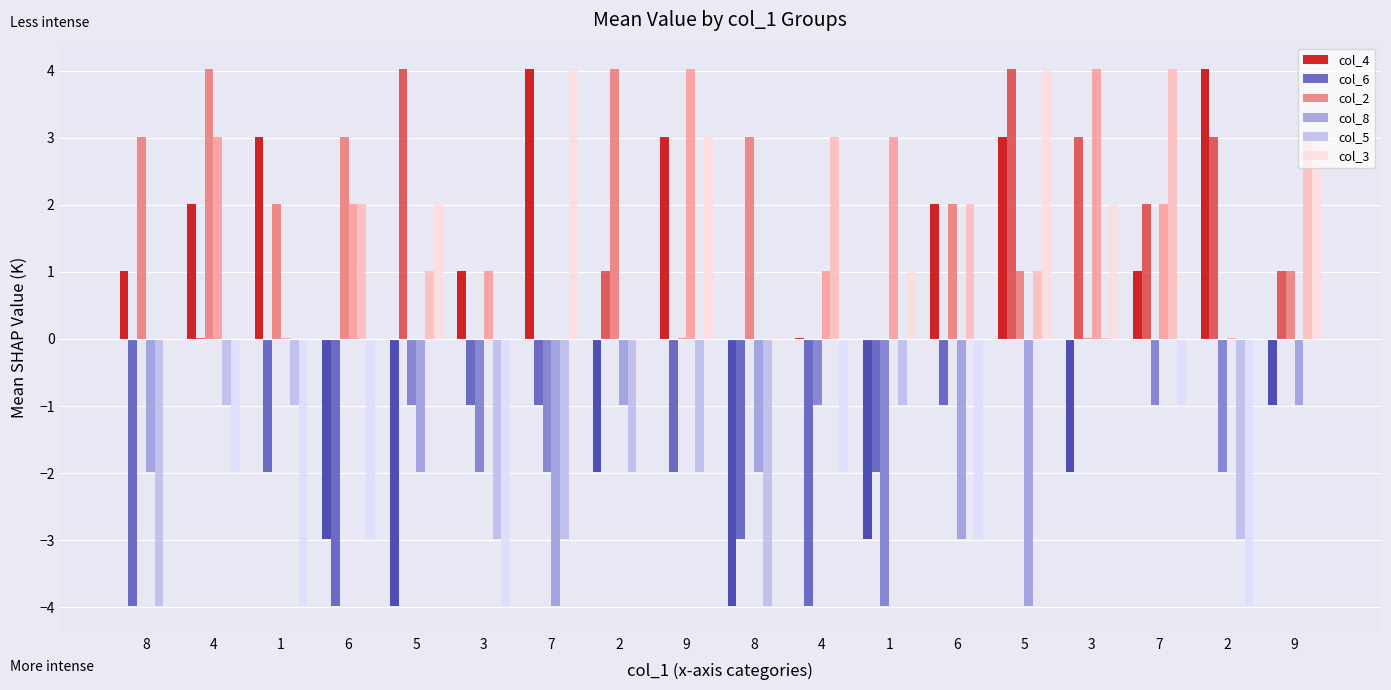

Are the bars grouped side by side (vs. stacked)?

Yes